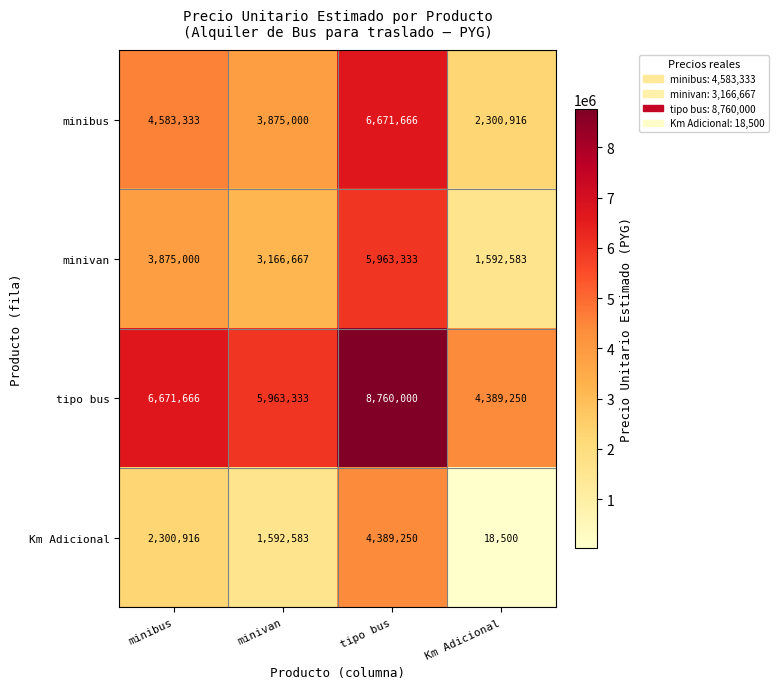

Which category has the lowest value in the minibus series?

Km Adicional